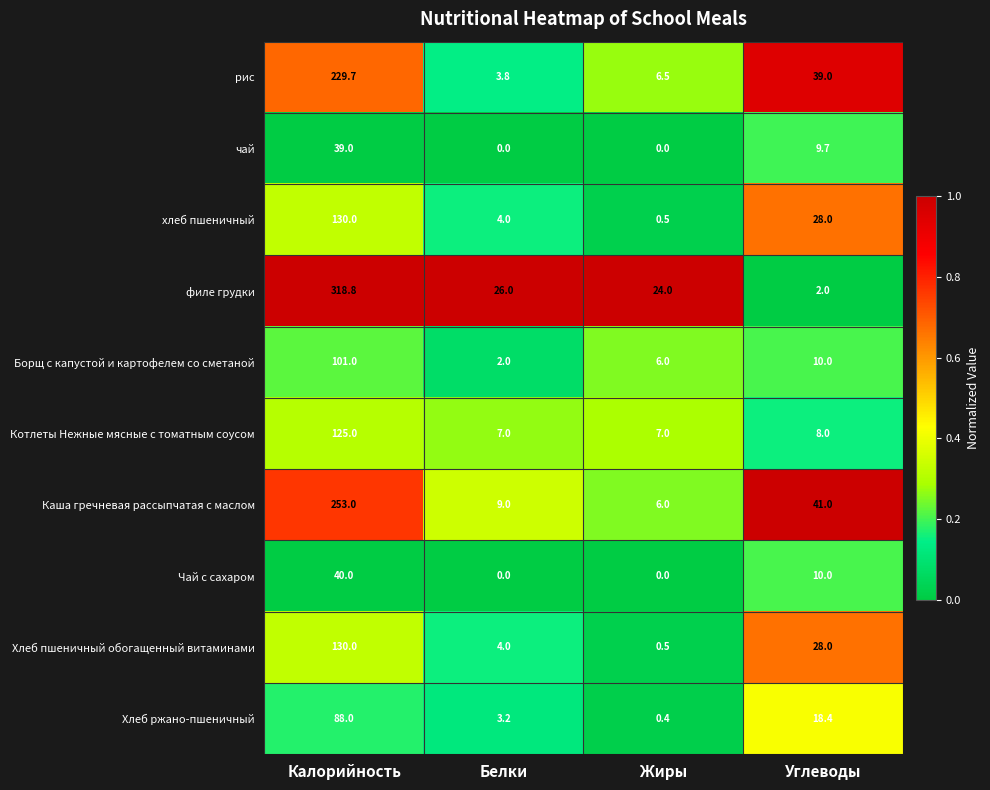

What value does the хлеб пшеничный series have at Жиры?

0.5